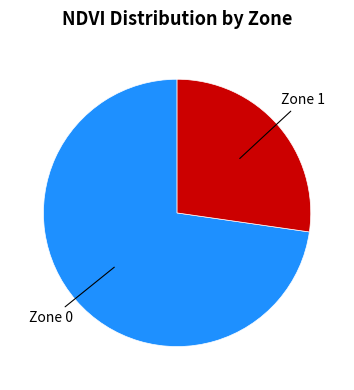

Is there a majority slice in this chart?

Yes